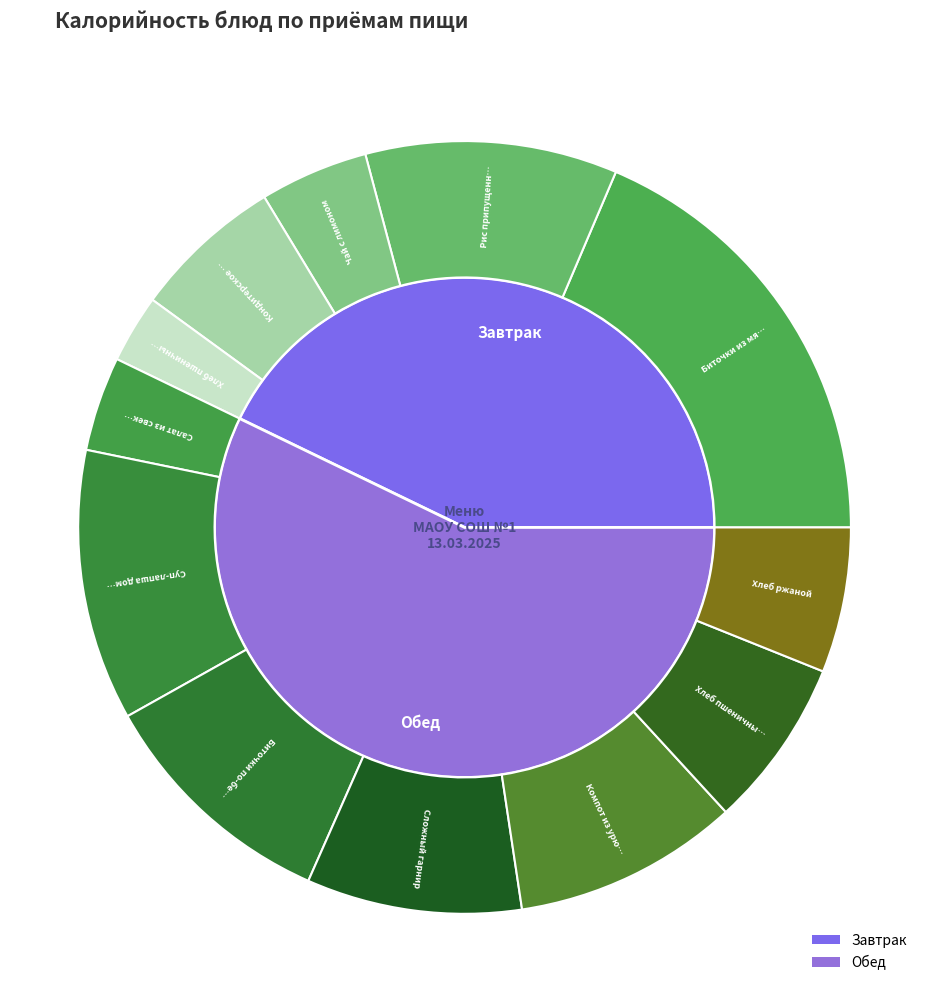

To the nearest percent, what portion does Хлеб ржаной represent?

6%